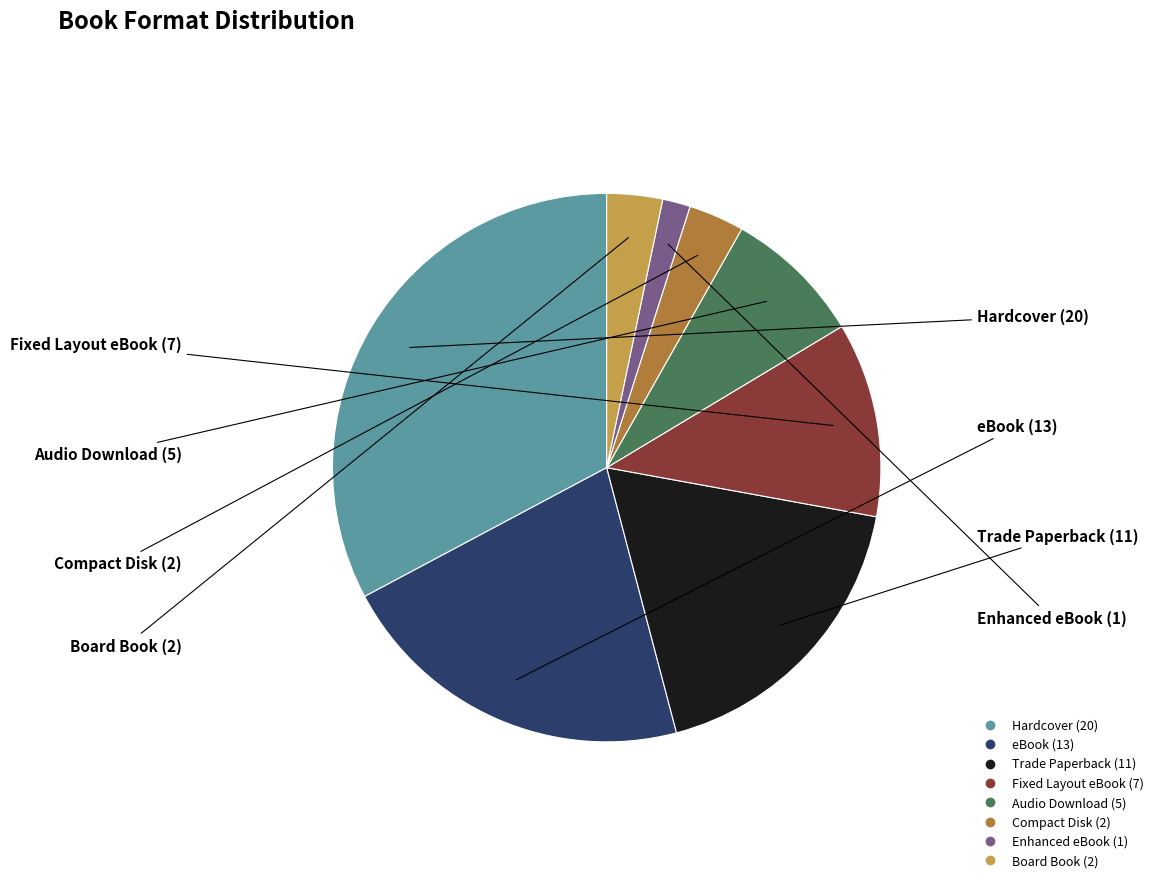

Is it true that Trade Paperback is 8% of the pie?

False